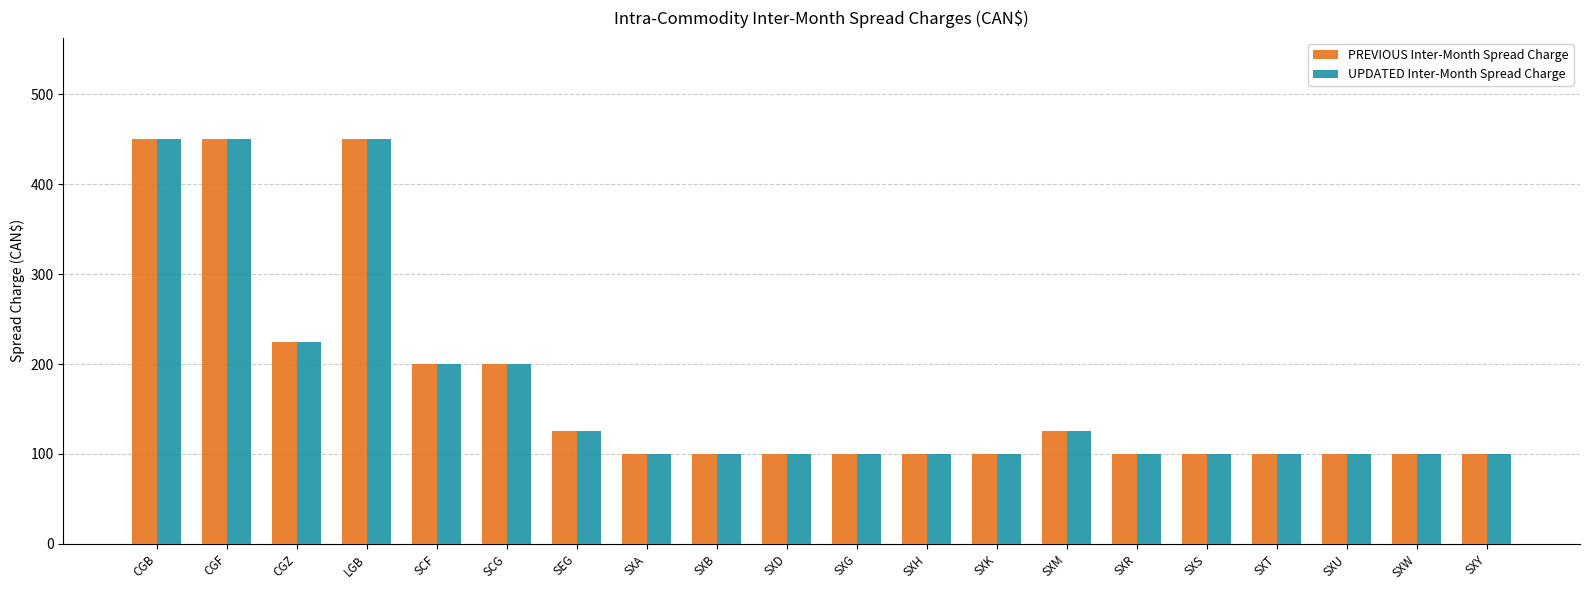

Is the value of UPDATED Inter-Month Spread Charge at SXM greater than the value of PREVIOUS Inter-Month Spread Charge at SXT?

Yes